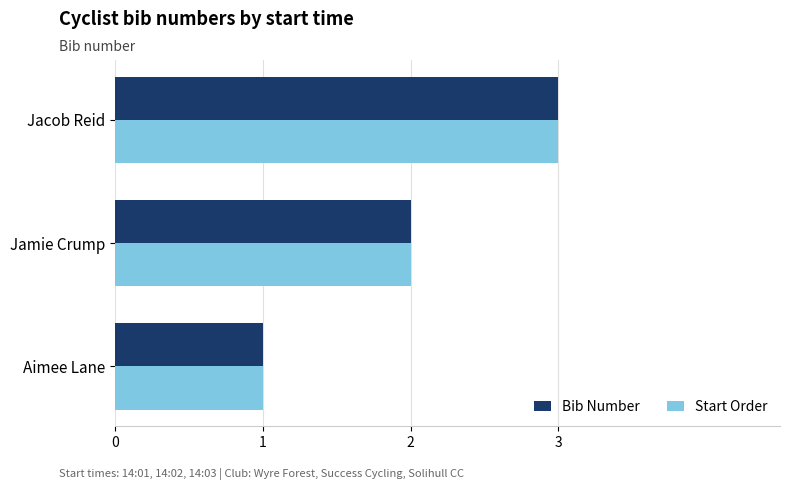

What is the sum of the Bib Number values at Aimee Lane and Jamie Crump?

3